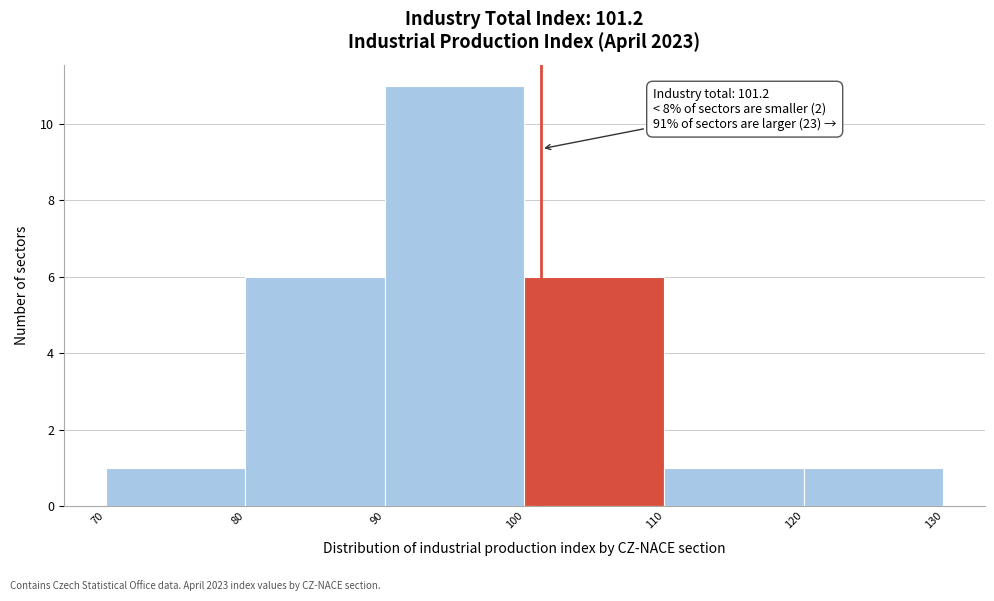

Over which range of the x-axis is the bar tallest?

90 to 100